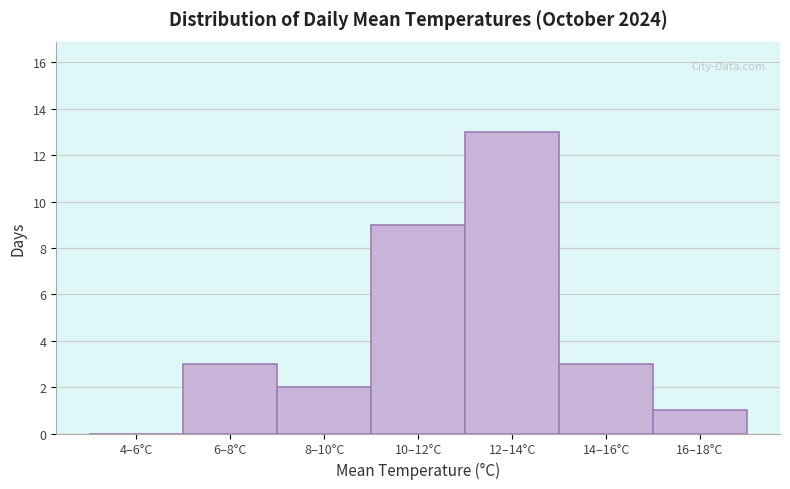

Reading left to right, transcribe all the data shown in this chart.

4–6°C=0	6–8°C=3	8–10°C=2	10–12°C=9	12–14°C=13	14–16°C=3	16–18°C=1